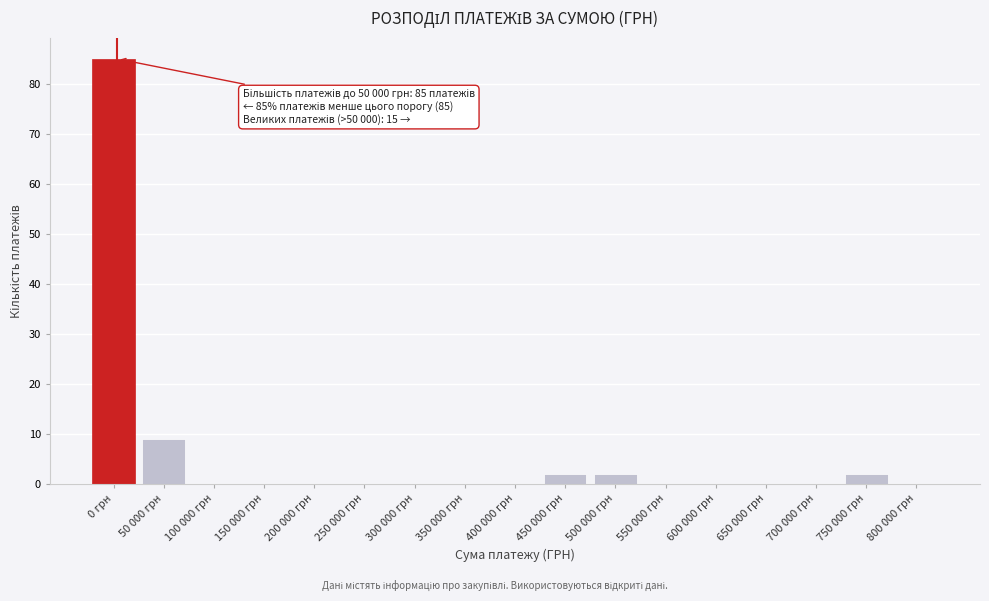

Reading left to right, list all the values displayed in this chart.

0 грн=85	50 000 грн=9	100 000 грн=0	150 000 грн=0	200 000 грн=0	250 000 грн=0	300 000 грн=0	350 000 грн=0	400 000 грн=0	450 000 грн=2	500 000 грн=2	550 000 грн=0	600 000 грн=0	650 000 грн=0	700 000 грн=0	750 000 грн=2	800 000 грн=0